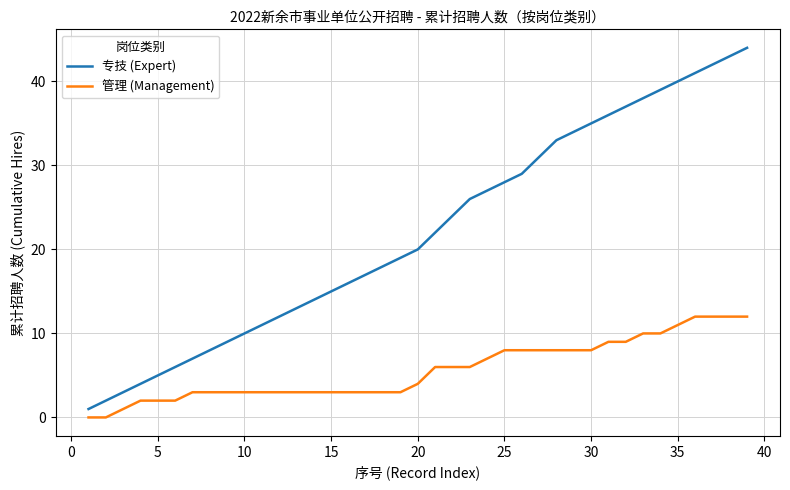

List the series in order of their peak value, highest first.

专技 (Expert), 管理 (Management)